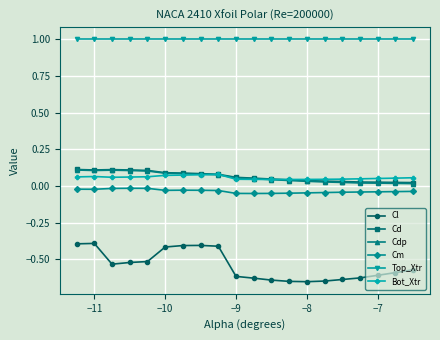

Which series has the largest range (max minus min)?

Cl